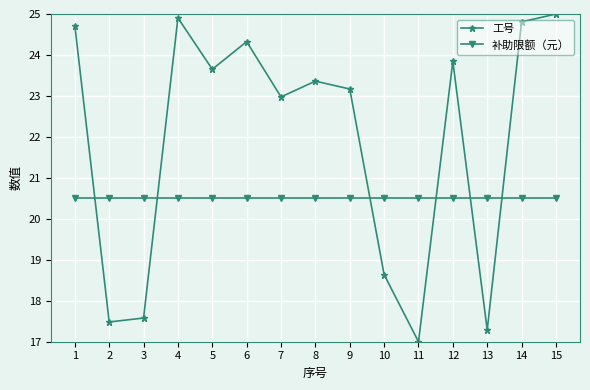

What is the highest value of the 工号 series?

25.0